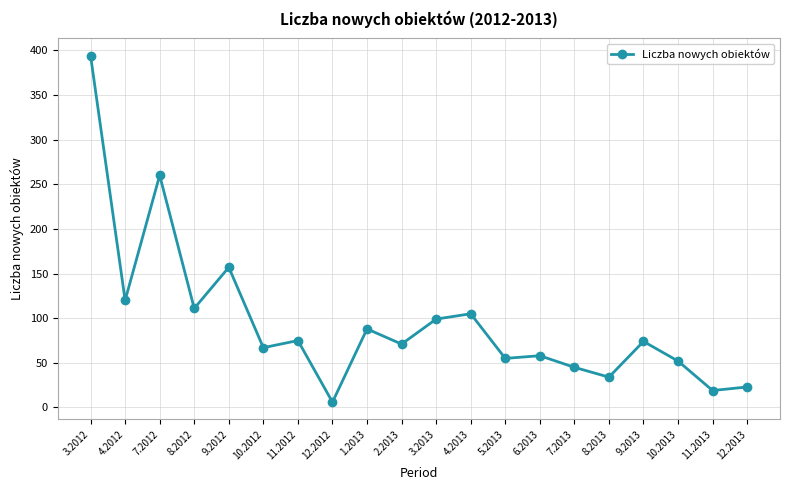

Where is the first local minimum?

4.2012